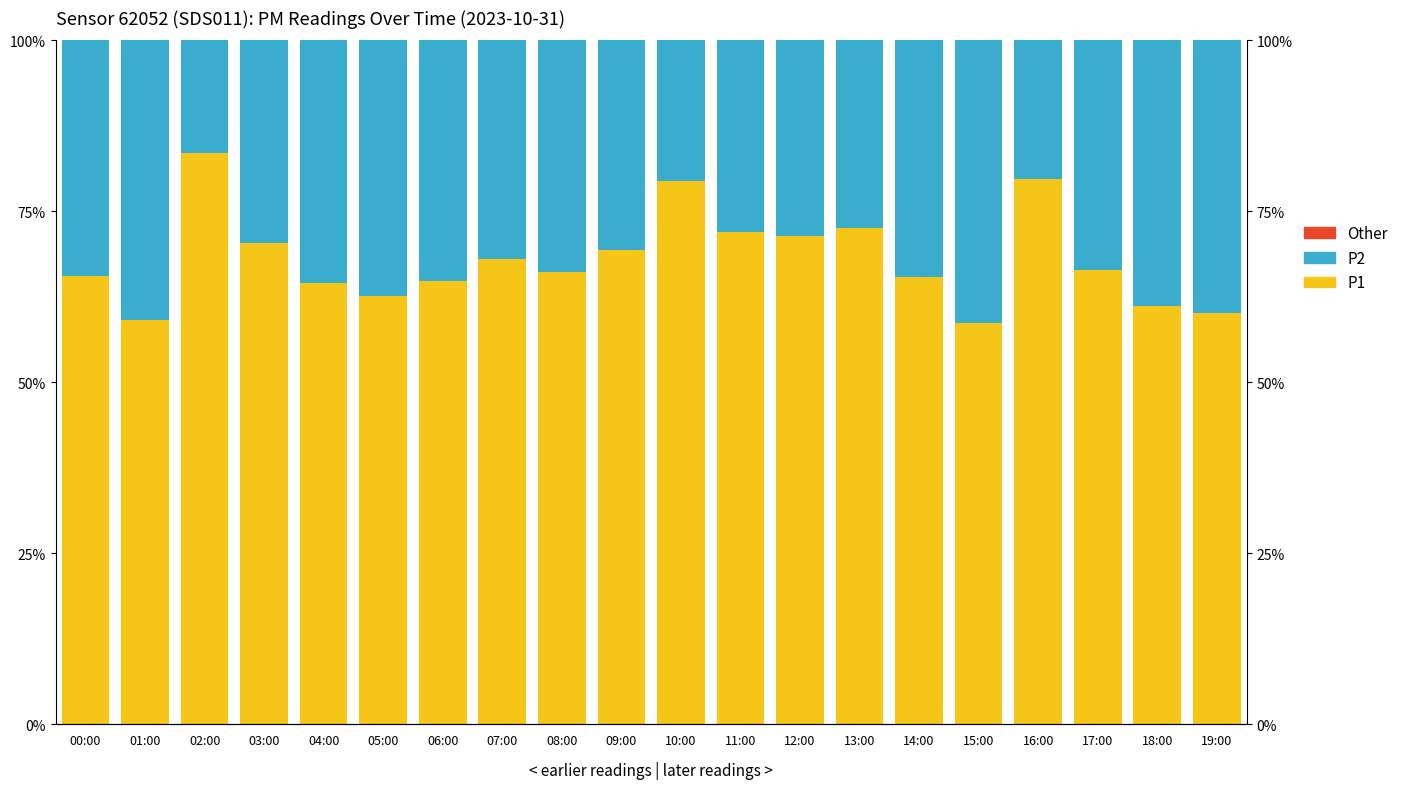

What is the label of the 16th bar from the right?

04:00